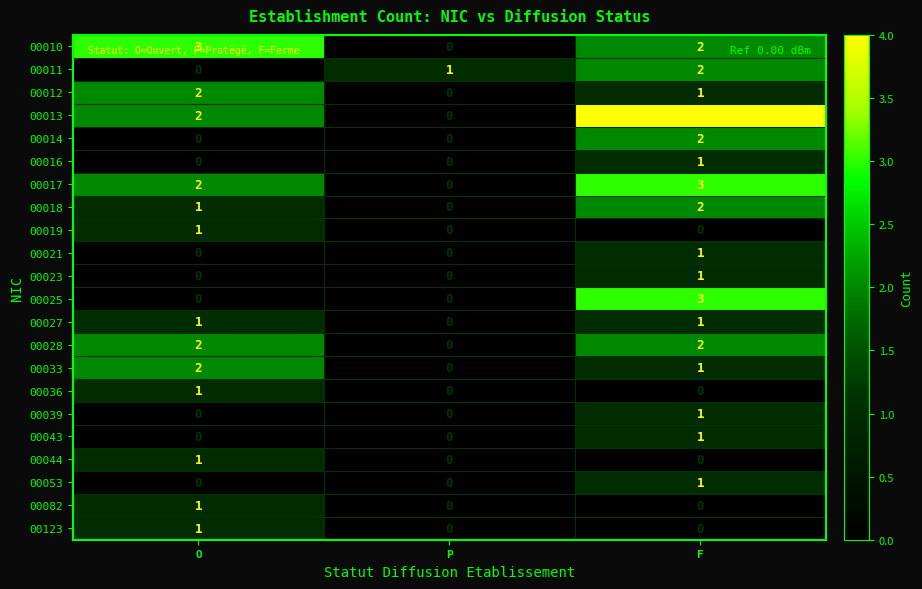

Count the 00025 values in the range 0 to 3.

3